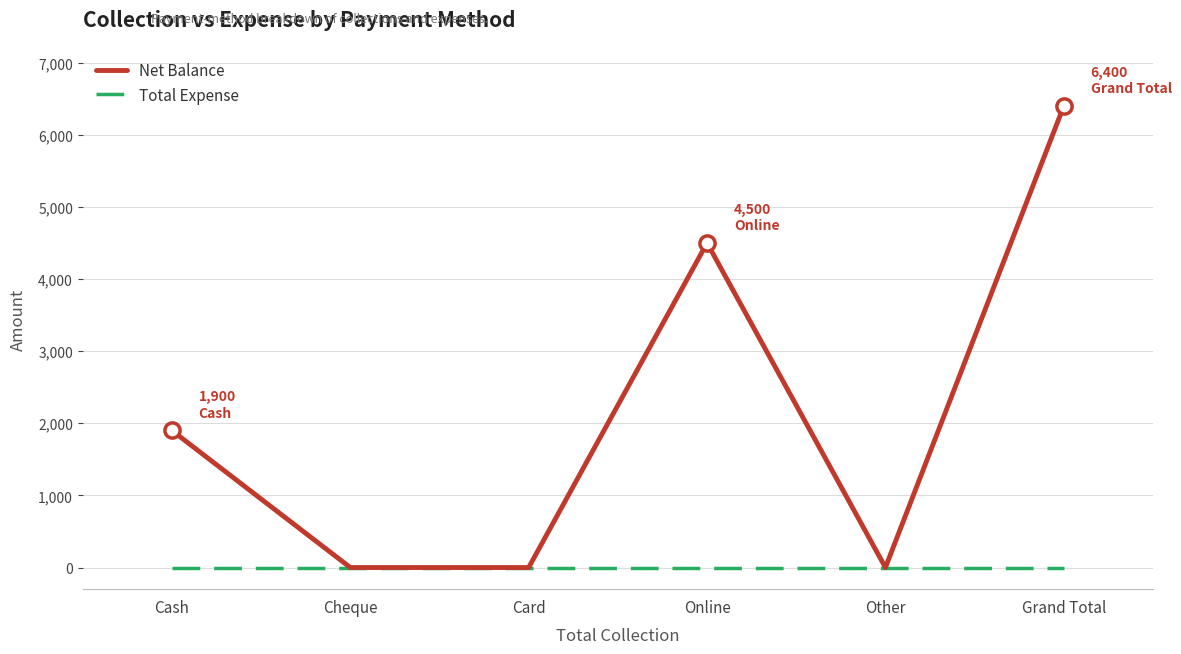

Which series changed the most between Online and Grand Total?

Net Balance